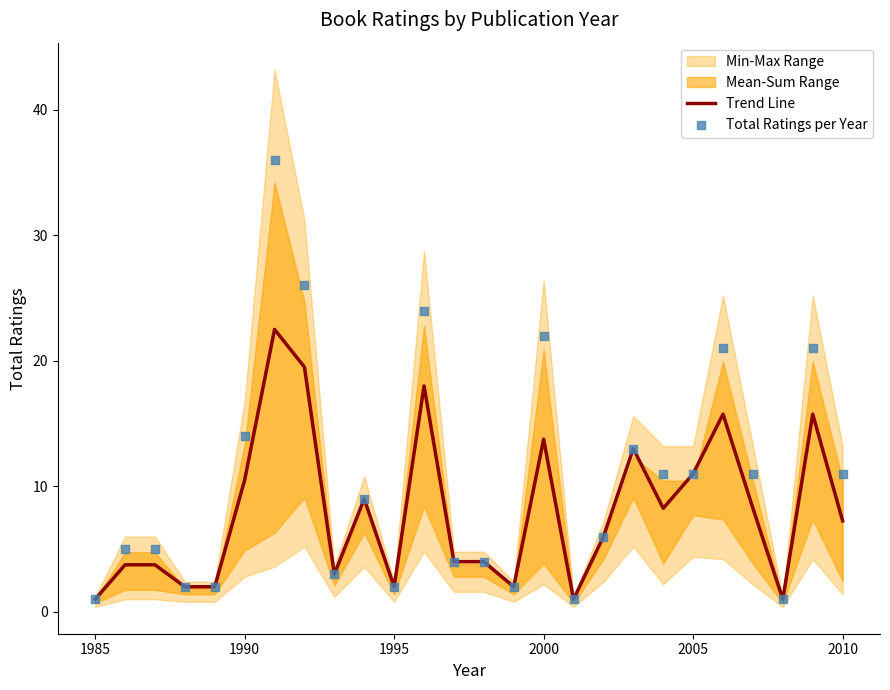

At how many categories does at least one series exceed 31?

1